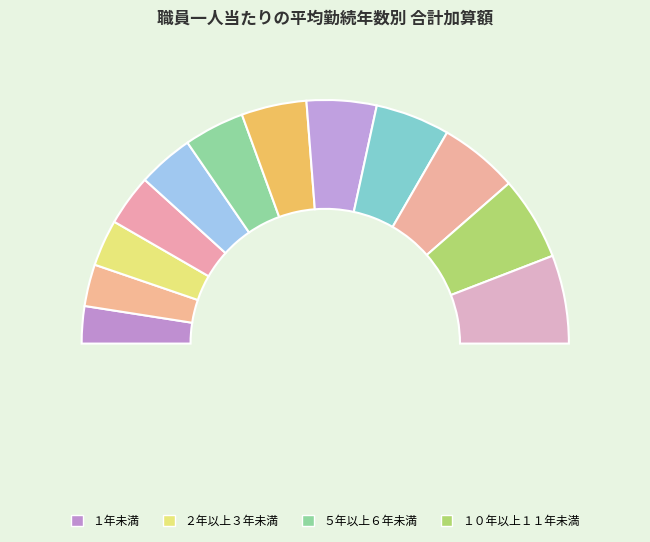

Does any single category account for the majority?

No